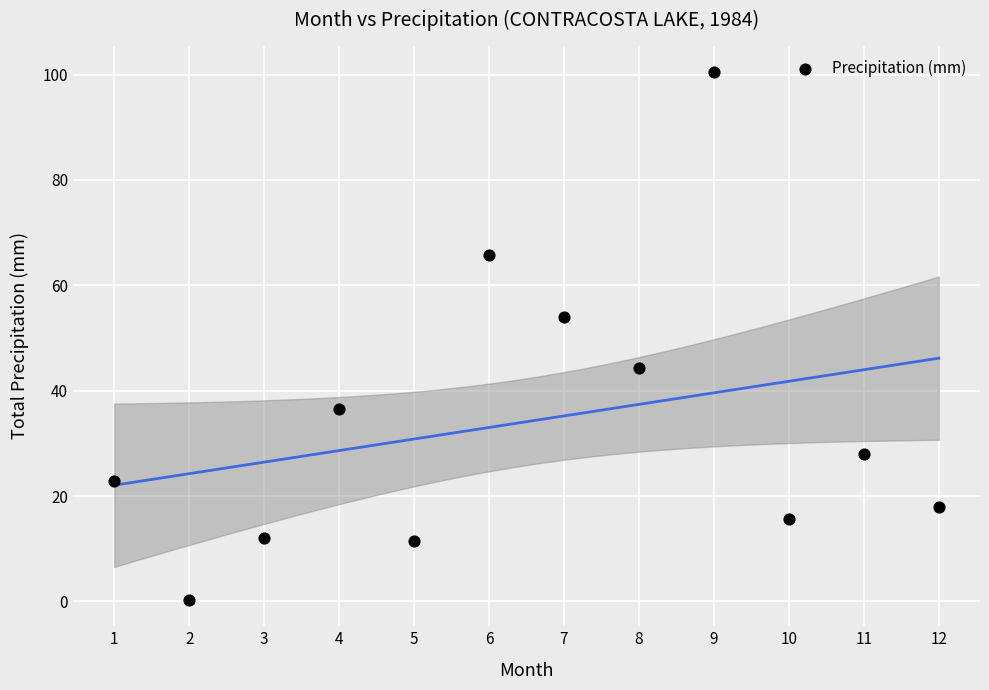

What Y value in the scatter plot is closest to 50?

54.0